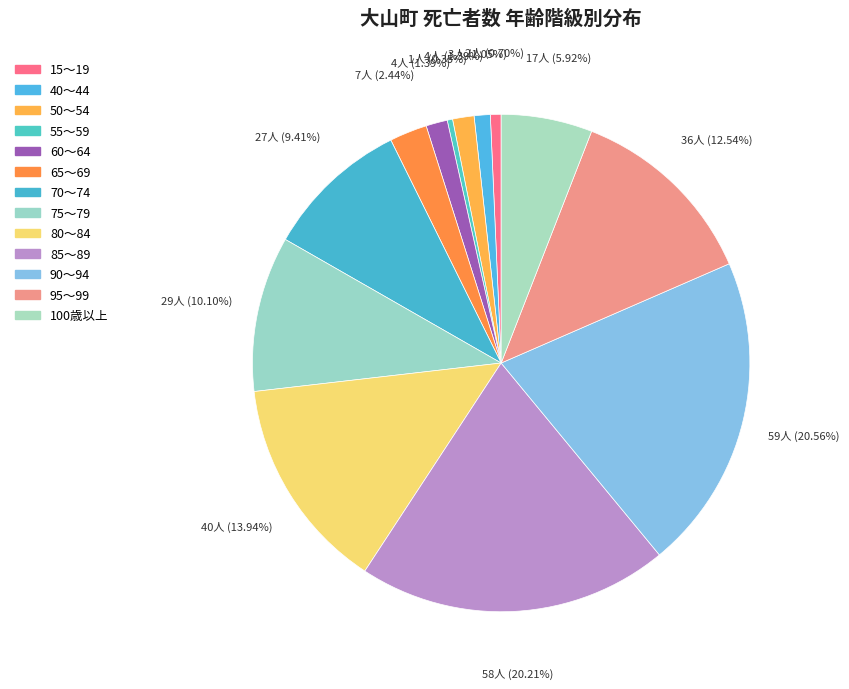

To the nearest percent, what portion does 100歳以上 represent?

6%